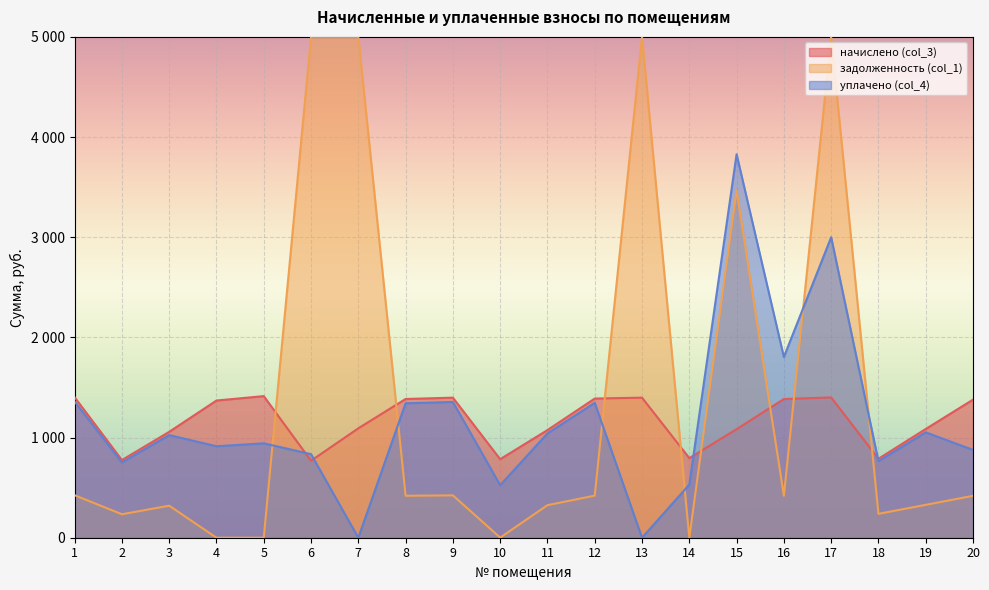

What is the sum of the уплачено (col_4) values at 5 and 7?

942.5